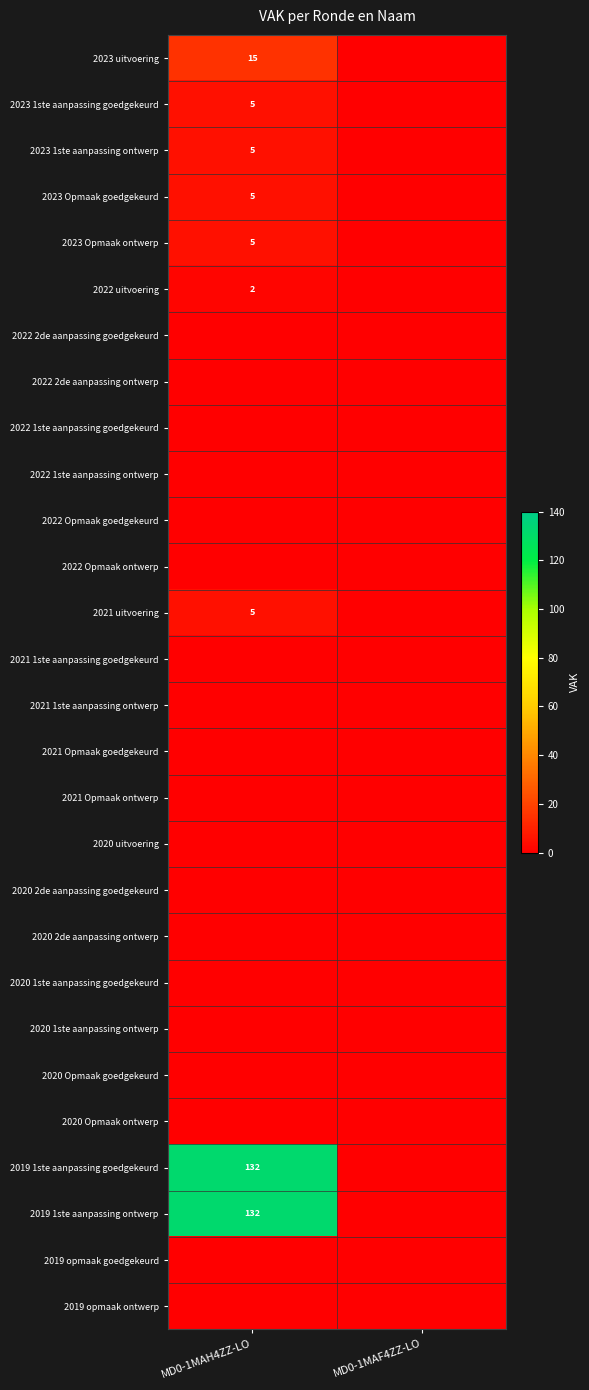

Between MD0-1MAF4ZZ-LO and MD0-1MAH4ZZ-LO, which is larger?

MD0-1MAH4ZZ-LO